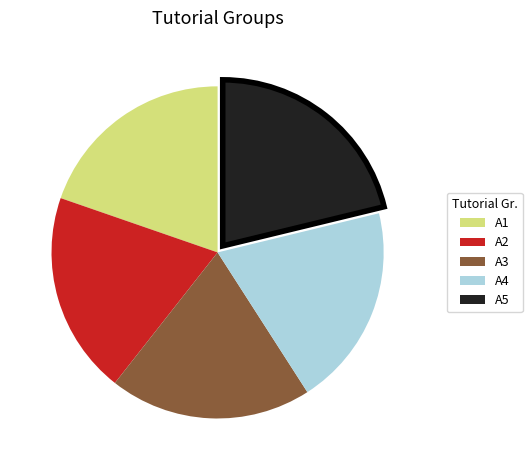

Is A5 the majority of the pie?

No